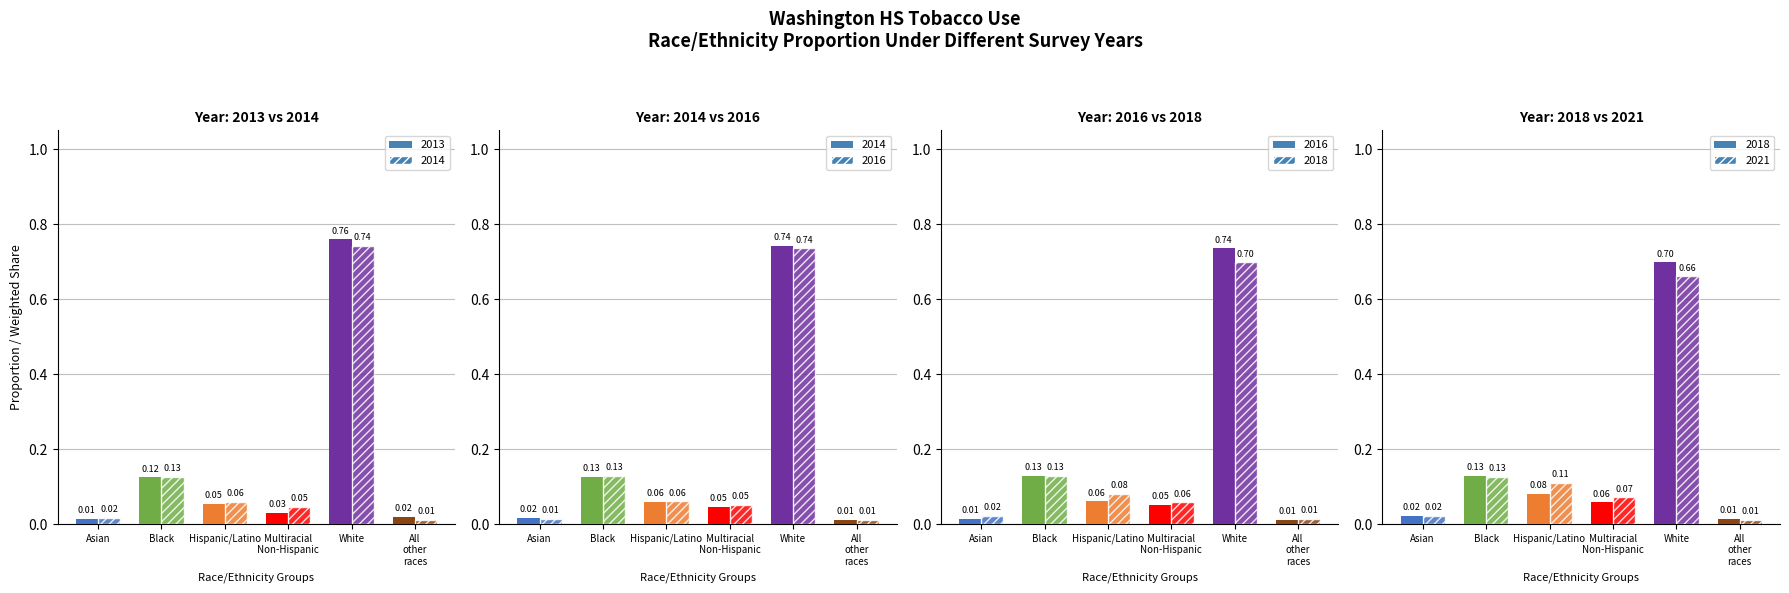

Rank the categories by 2018 value from lowest to highest.

All other races, Asian, Multiracial Non-Hispanic, Hispanic/Latino, Black, White